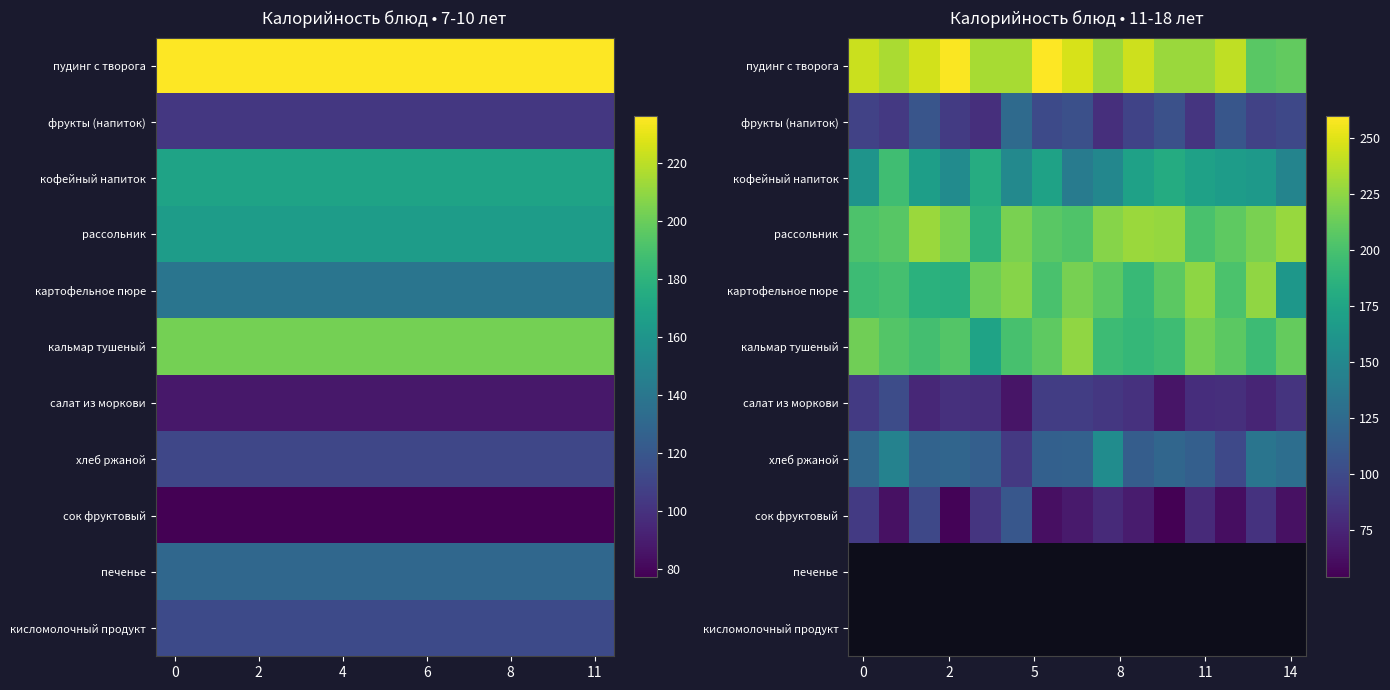

What is the difference between the maximum and second lowest values in the картофельное пюре series?

41.4